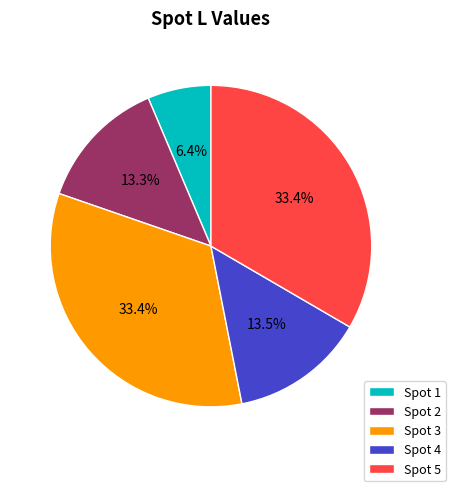

Does any single category account for the majority?

No